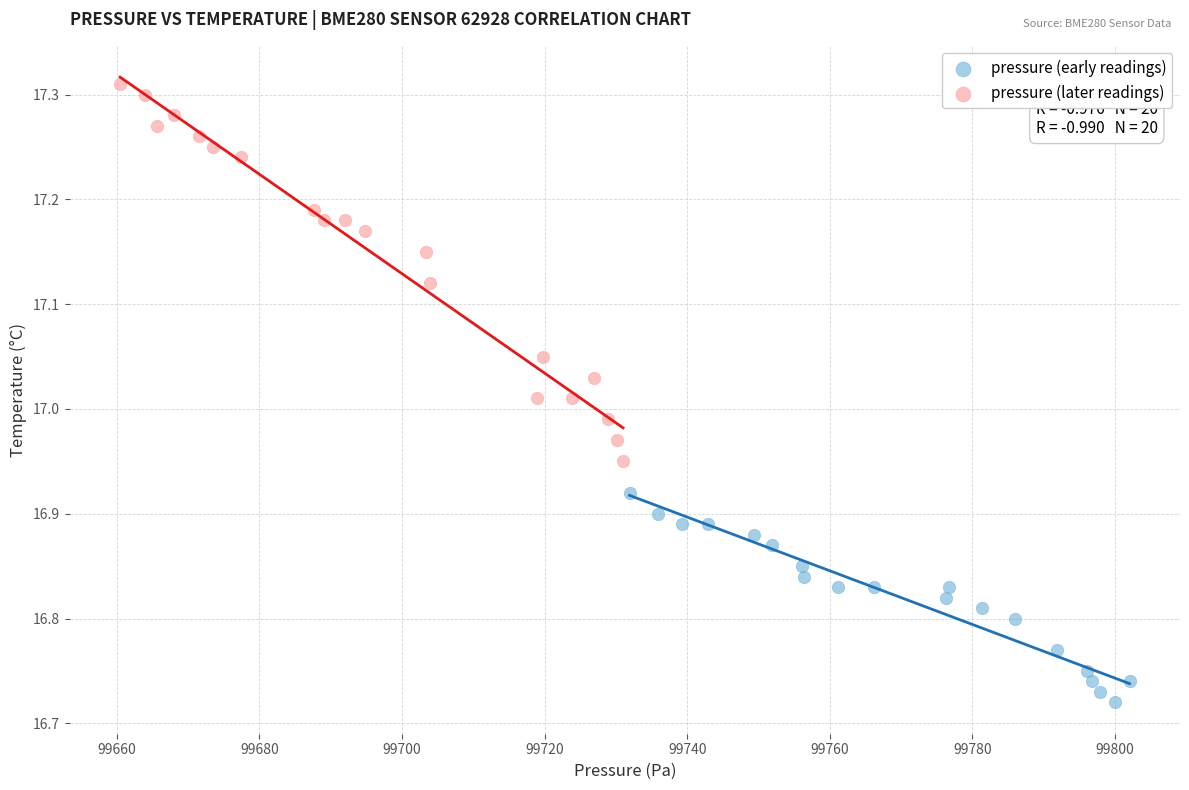

Which series has the widest spread of Y values?

pressure (later readings)